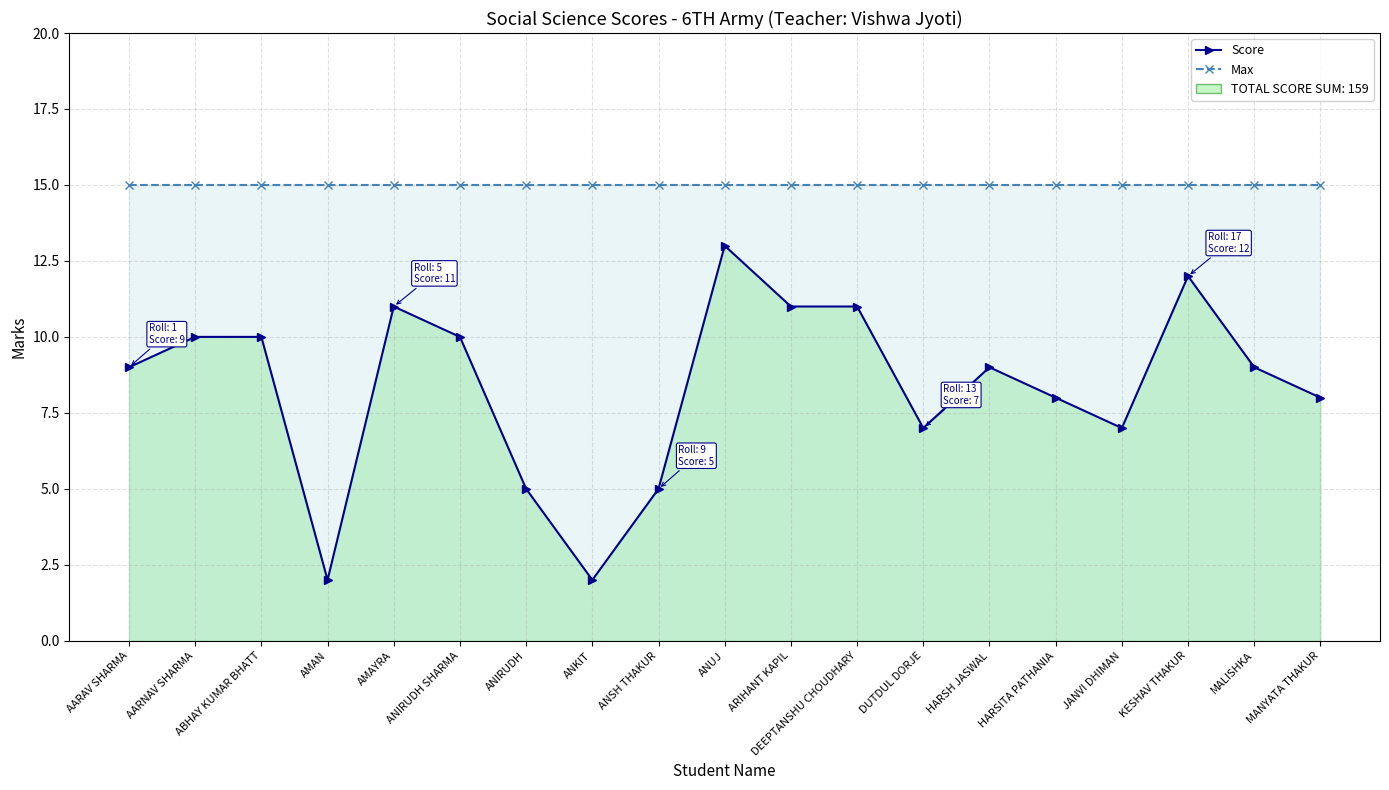

What is the lowest value of the Max series?

15